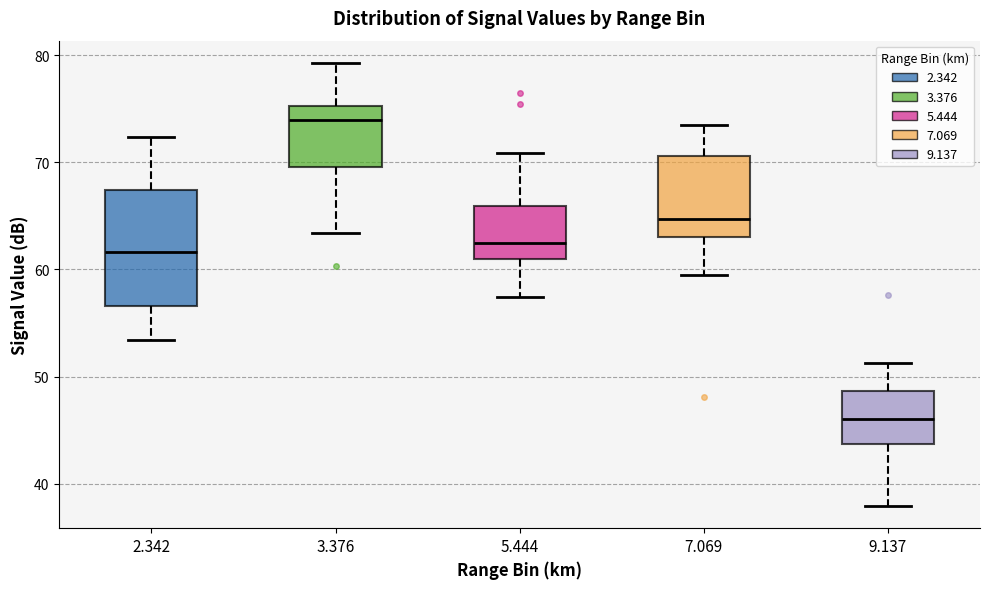

Reading left to right, transcribe this box plot: for each box, give where its median line is, the range the box spans, and where its two whiskers end, as read against the y-axis. The values are not printed on the chart, so give them approximately, as read against the axis.

2.342: median 62, box 57 to 67, whiskers 53 to 72
3.376: median 74, box 70 to 75, whiskers 63 to 79
5.444: median 63, box 61 to 66, whiskers 57 to 71
7.069: median 65, box 63 to 71, whiskers 60 to 74
9.137: median 46, box 44 to 49, whiskers 38 to 51